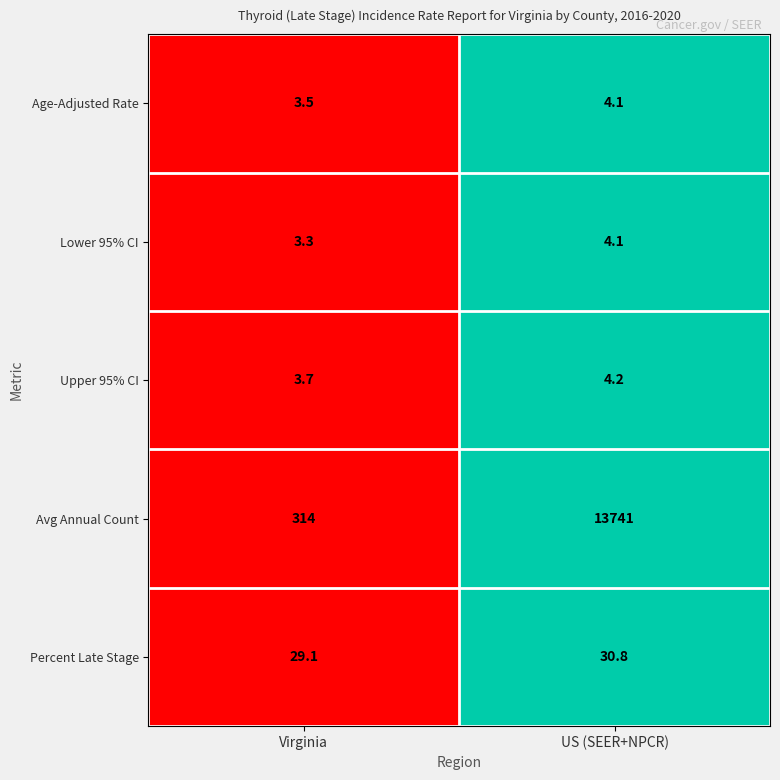

Which category has the lowest value across all series?

Virginia